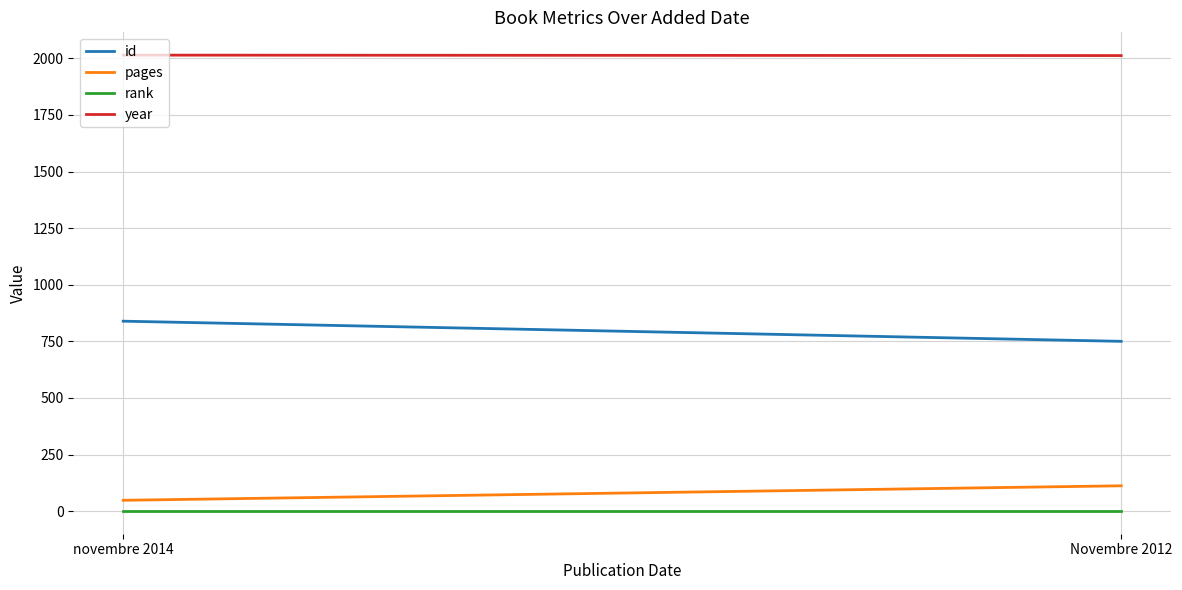

At which category does the chart reach its peak across all series?

novembre 2014